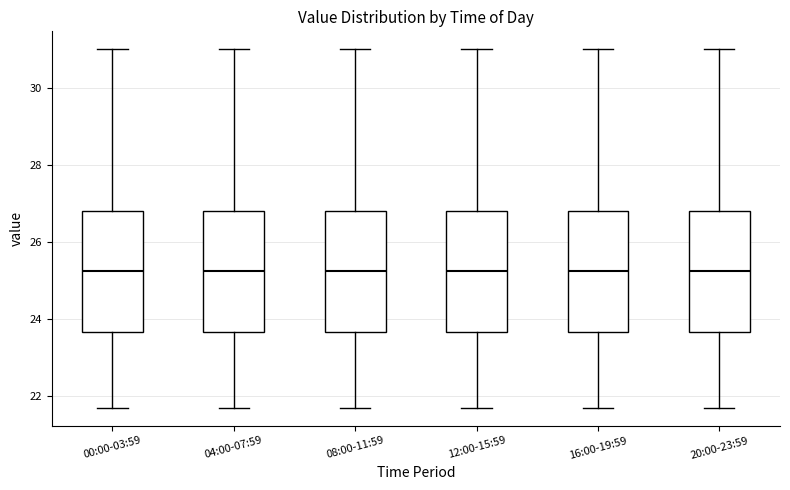

Where does the lower whisker of the box for 20:00-23:59 end on the y-axis? The values are not printed on the chart, so give them approximately, as read against the axis.

21.8